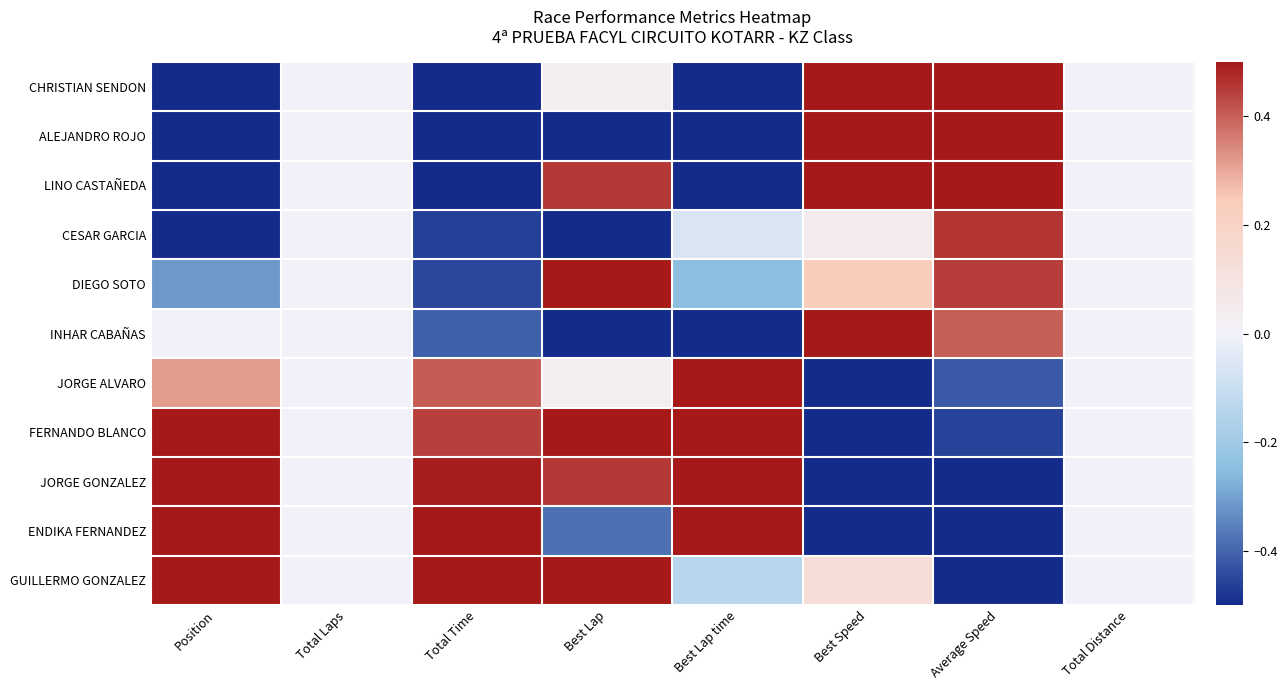

List the series in order of their peak value, highest first.

CHRISTIAN SENDON, ALEJANDRO ROJO, LINO CASTAÑEDA, DIEGO SOTO, INHAR CABAÑAS, JORGE ALVARO, FERNANDO BLANCO, JORGE GONZALEZ, ENDIKA FERNANDEZ, GUILLERMO GONZALEZ, CESAR GARCIA